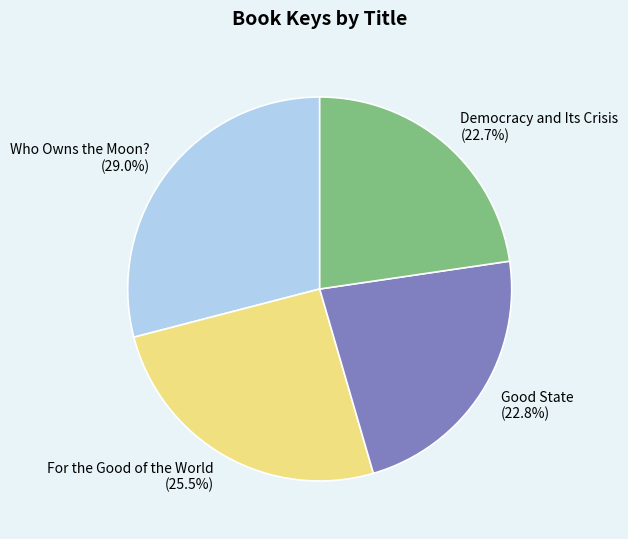

Does Democracy and Its Crisis represent more than half of the total?

No